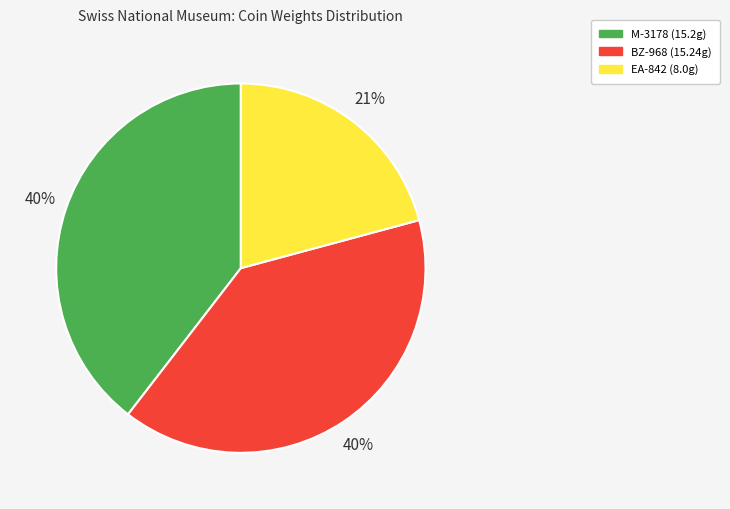

How many segments does this pie chart have?

3